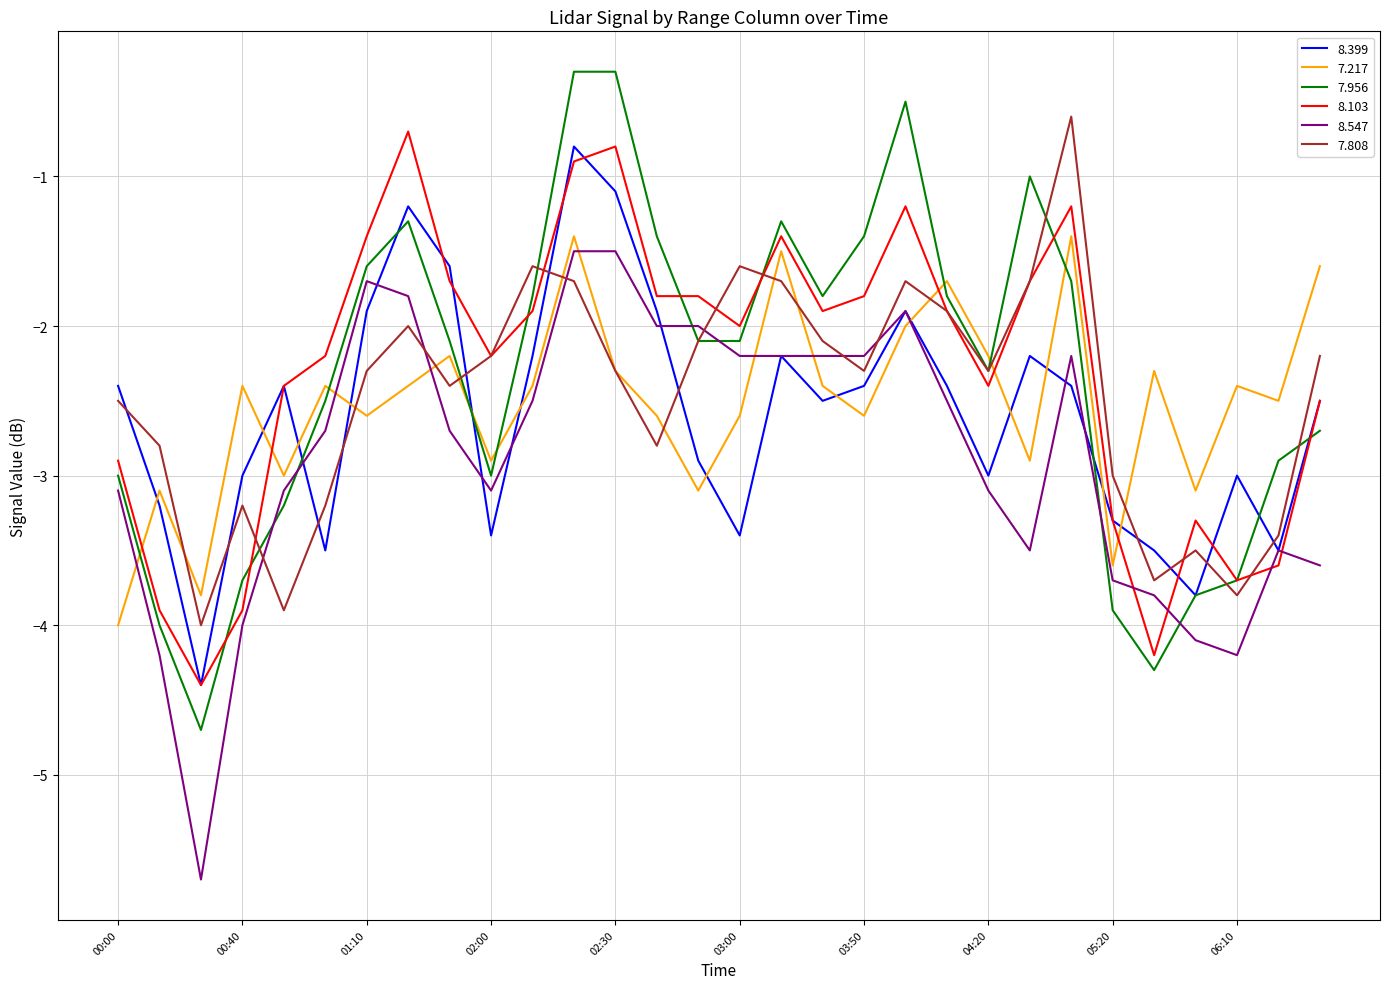

How many interior local peaks does the 7.217 series have?

10